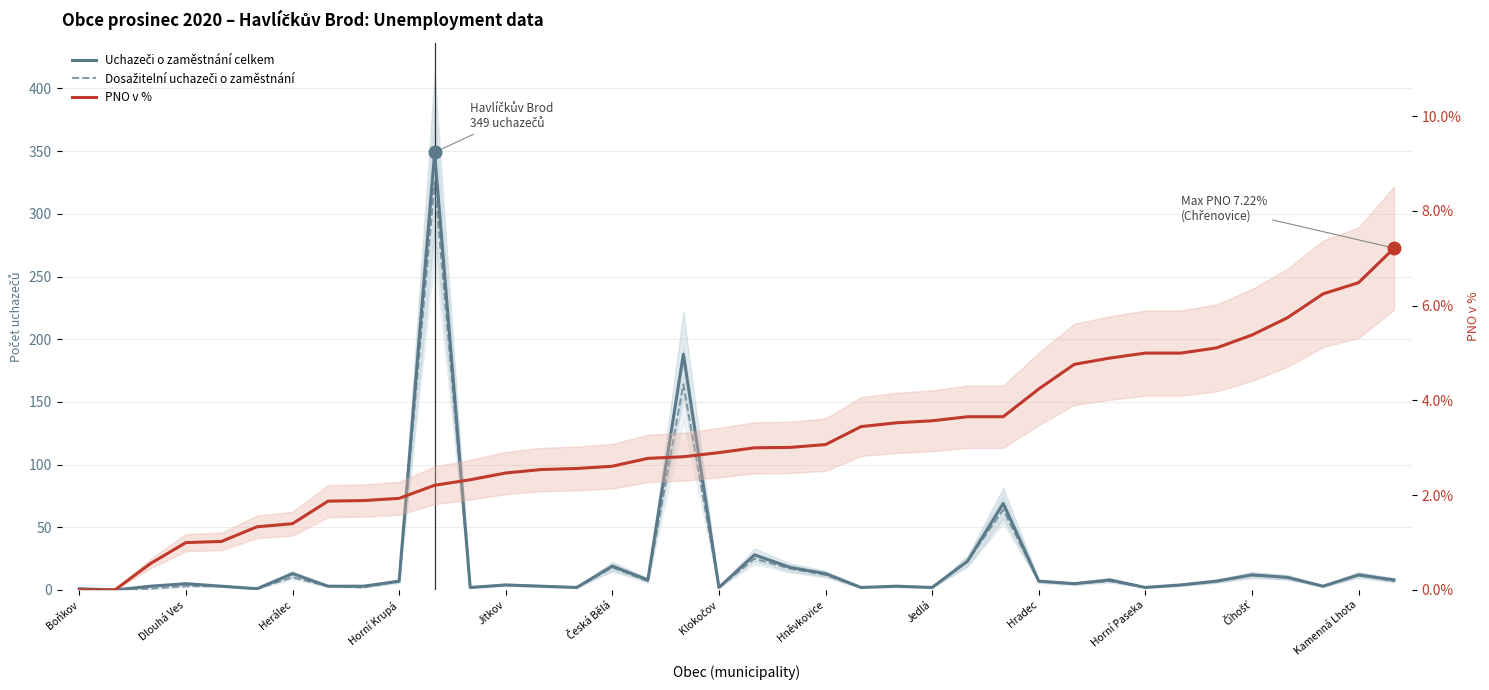

Count the number of categories in the chart.

38